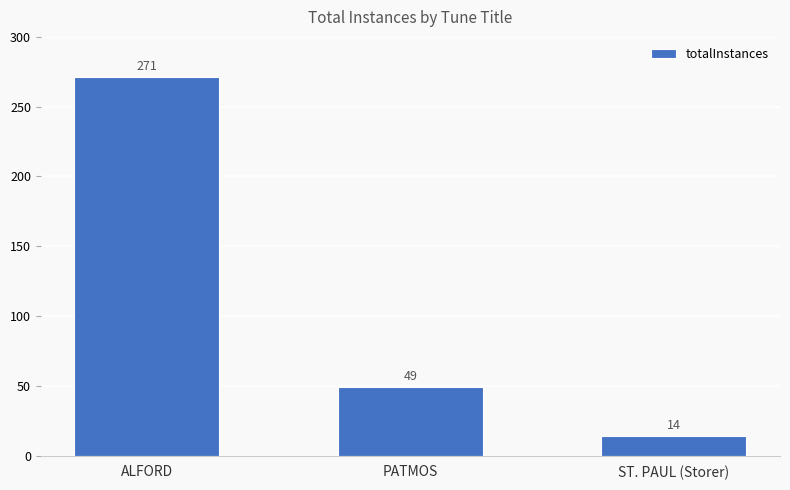

What is the label of the 3rd bar from the right?

ALFORD